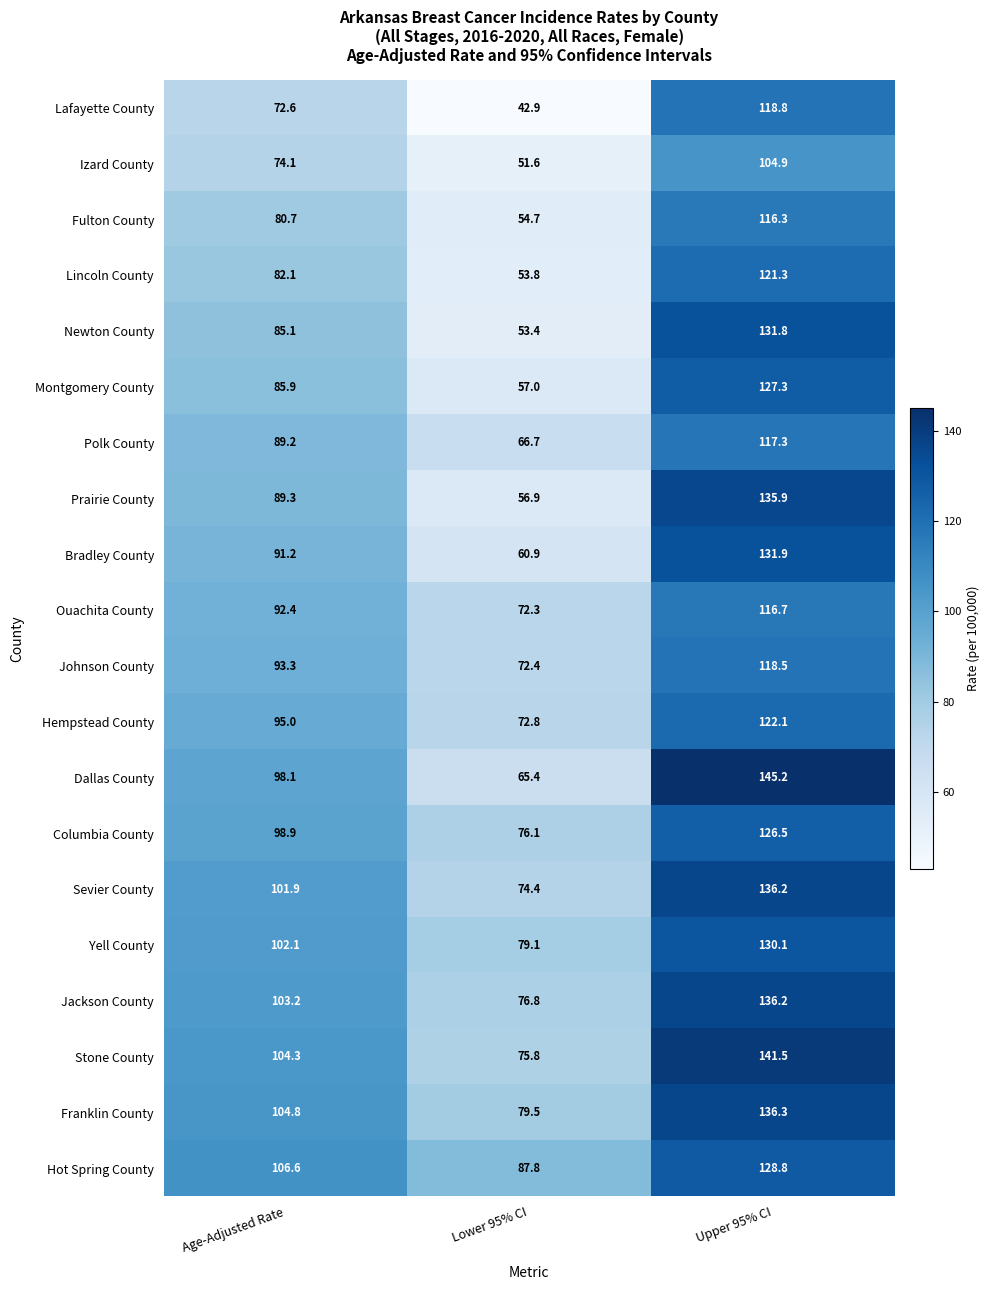

What is the difference between the Lafayette County values at Lower 95% CI and Upper 95% CI?

75.9